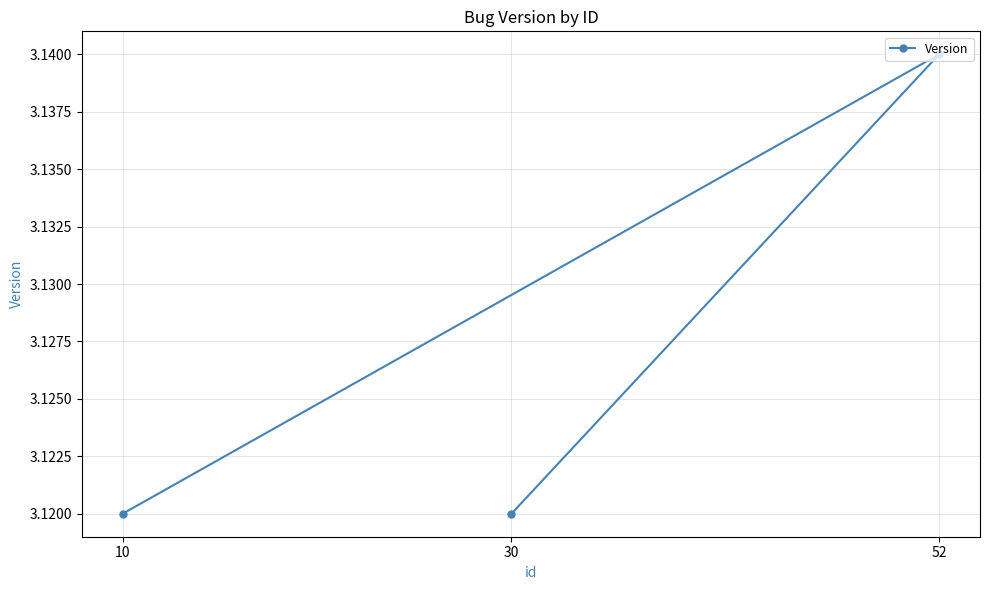

What is the minimum value shown in the chart?

3.1